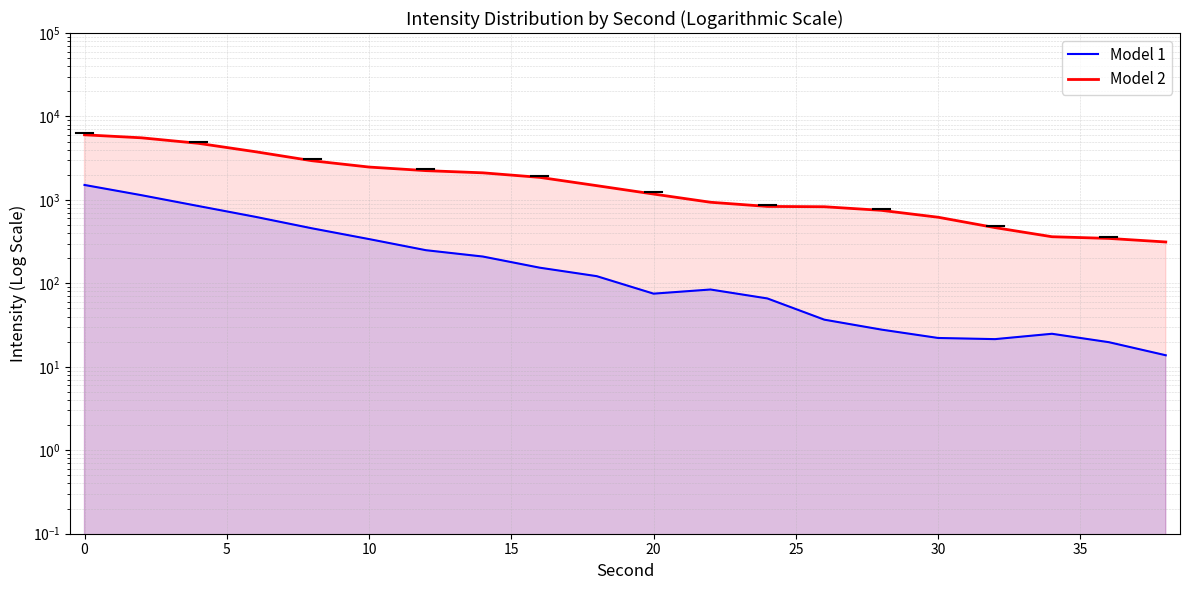

At how many categories does at least one series exceed 2374?

6